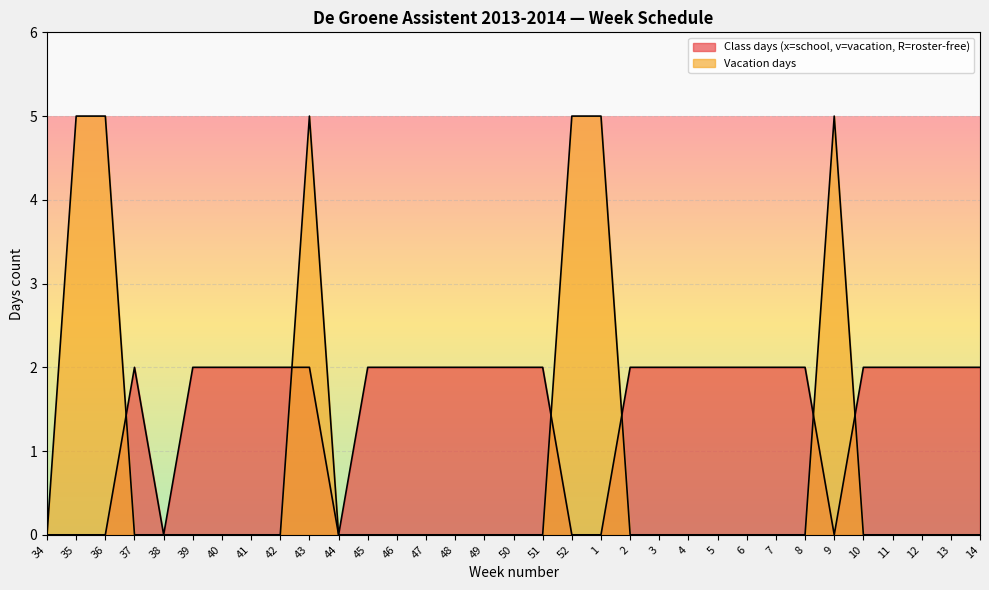

What is the average value of the Vacation days series?

1